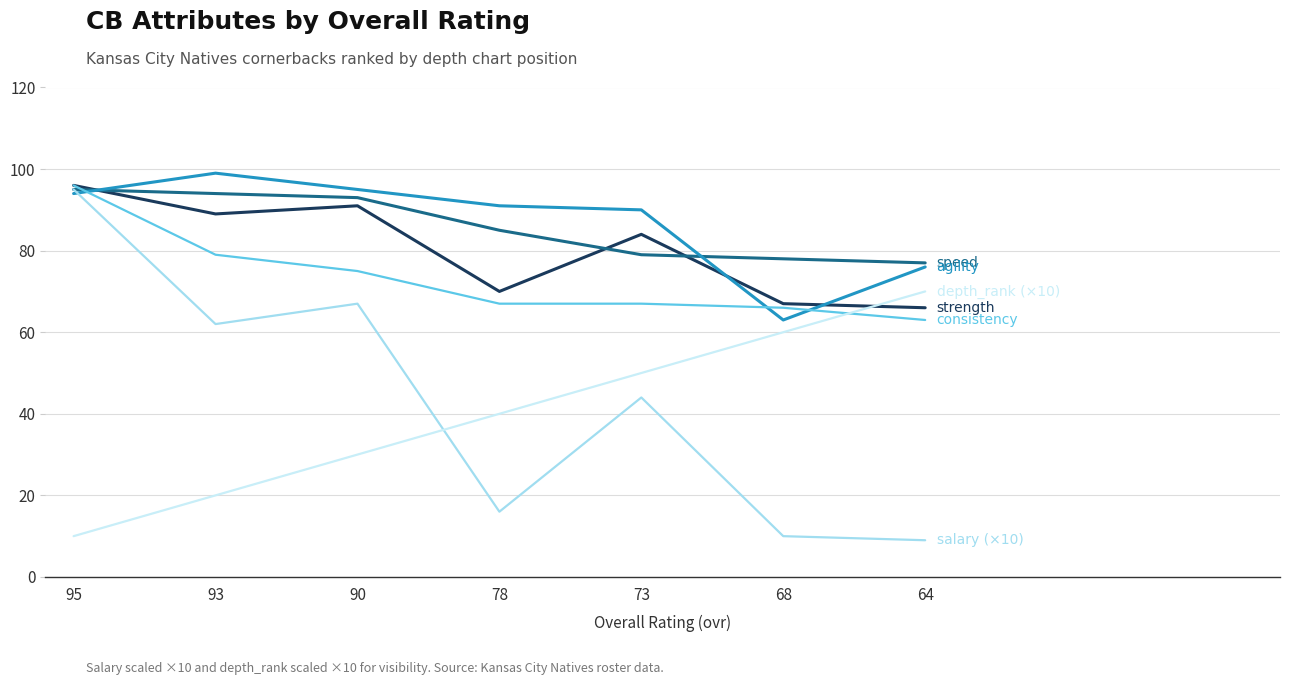

At which category is the sum across all series the highest?

95